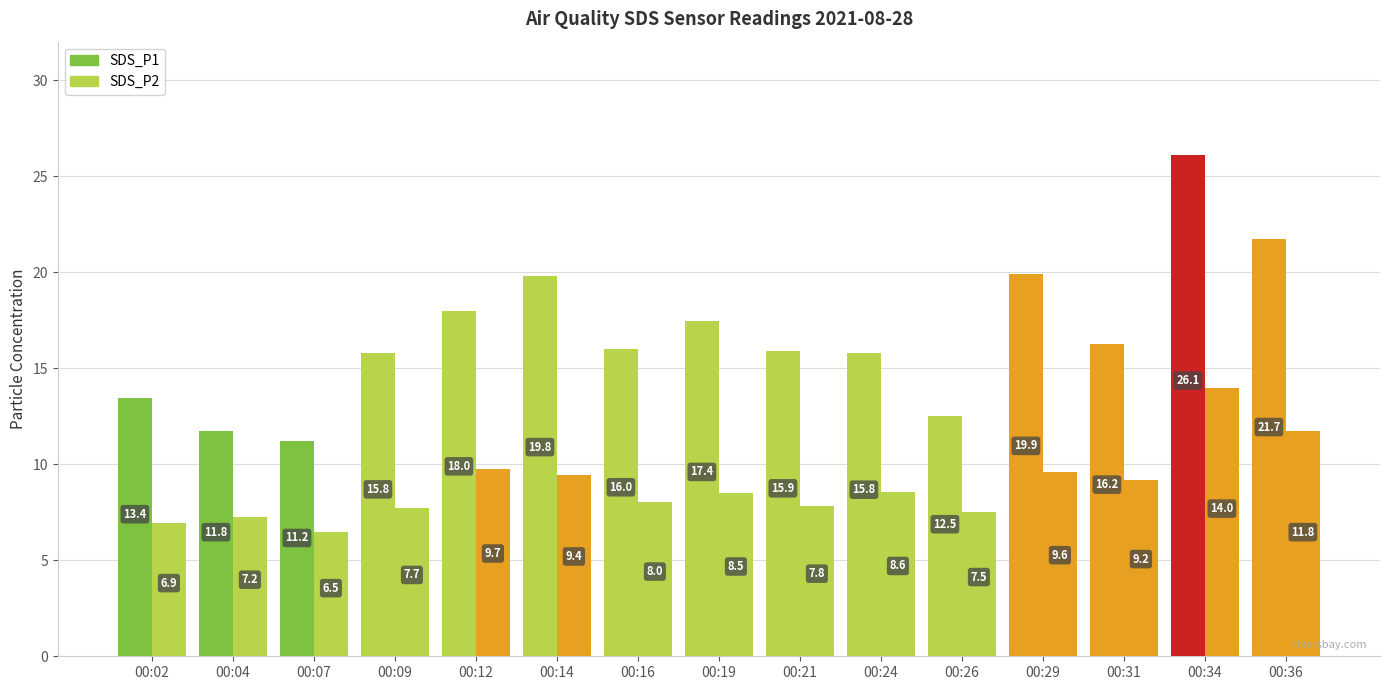

How many values in the SDS_P2 series are below 8?

6